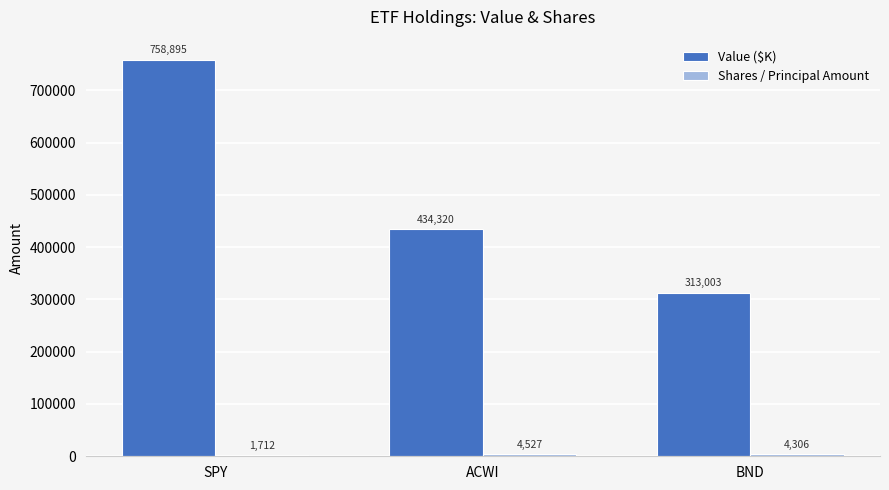

What is the highest value of the Value ($K) series?

758895